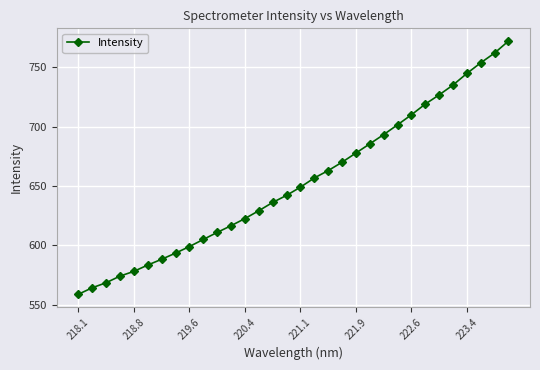

True or false: there are more than 2 points higher than both neighbors.

False